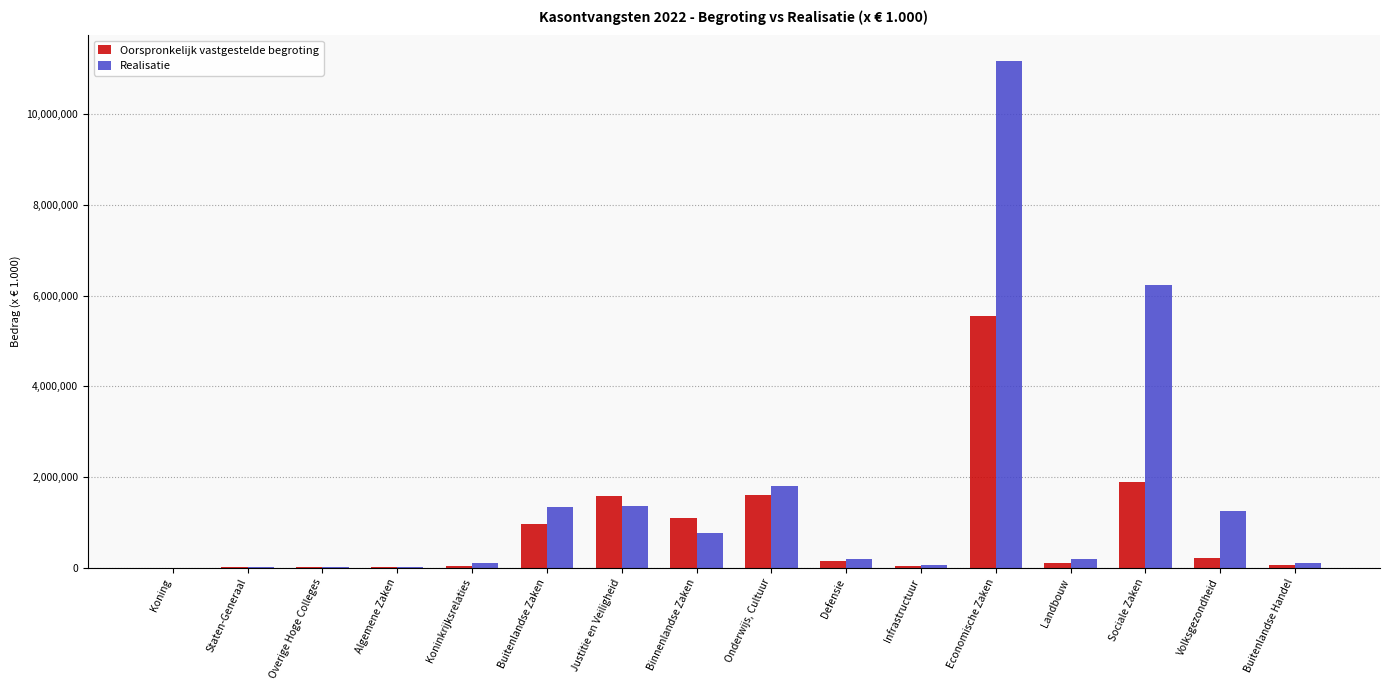

What are all the series names shown in the legend?

Oorspronkelijk vastgestelde begroting, Realisatie